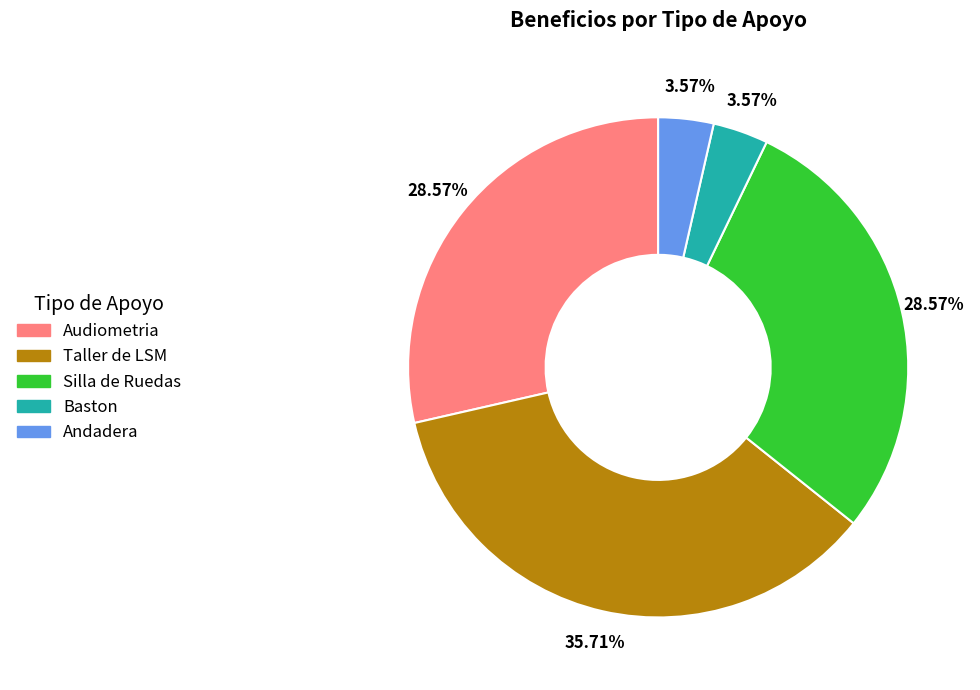

Which slice is the largest?

Taller de LSM